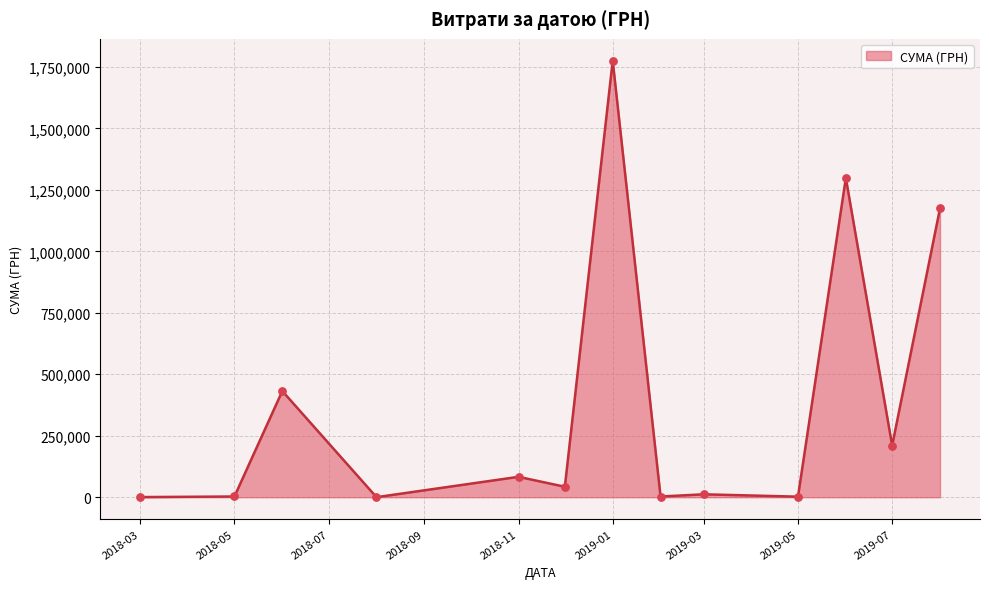

What is the difference between the maximum and minimum values?

1774787.7